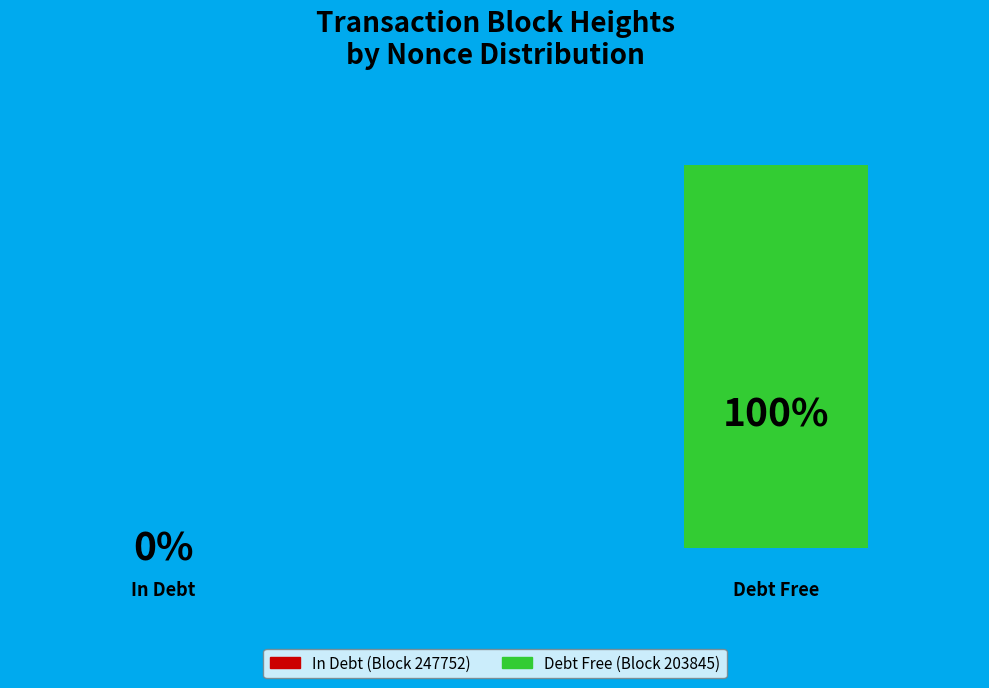

To the nearest percent, what is the difference between the largest and smallest slice percentages?

100%